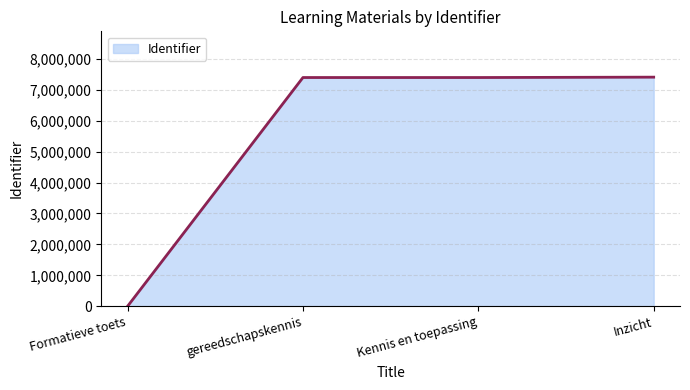

Which label corresponds to the smallest value in the chart?

Formatieve toets